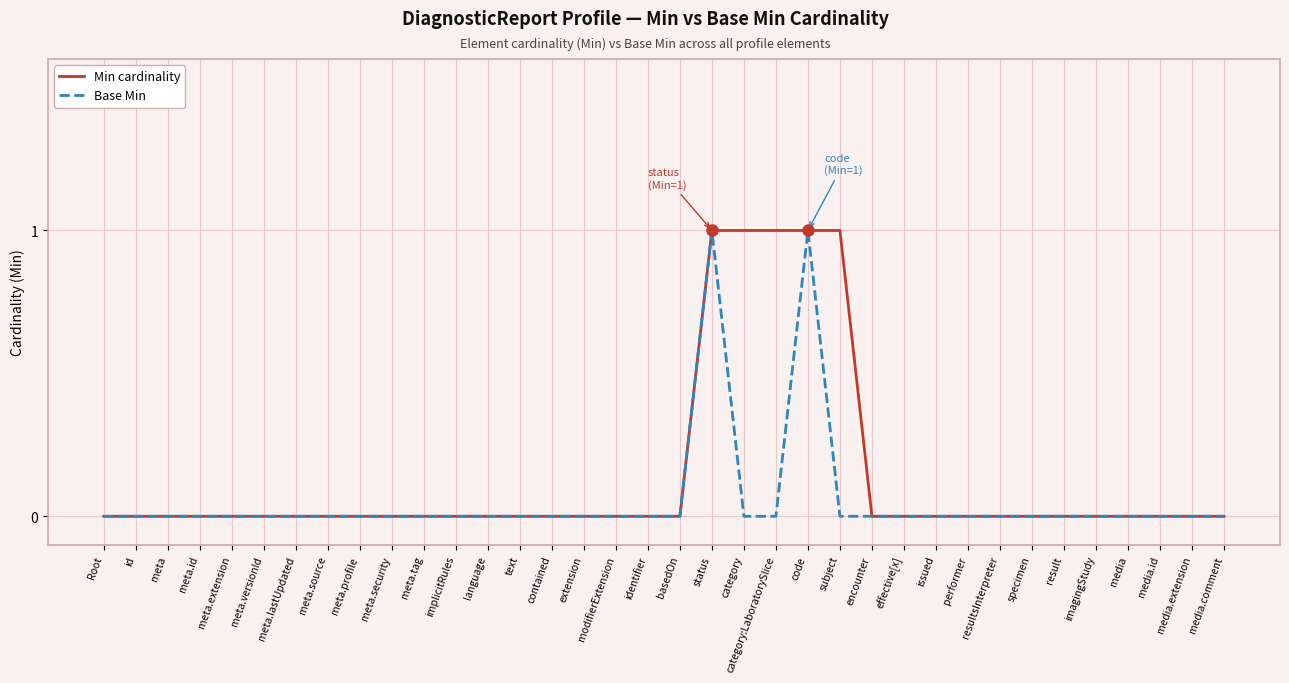

List the series in order of their overall mean, lowest first.

Base Min, Min cardinality